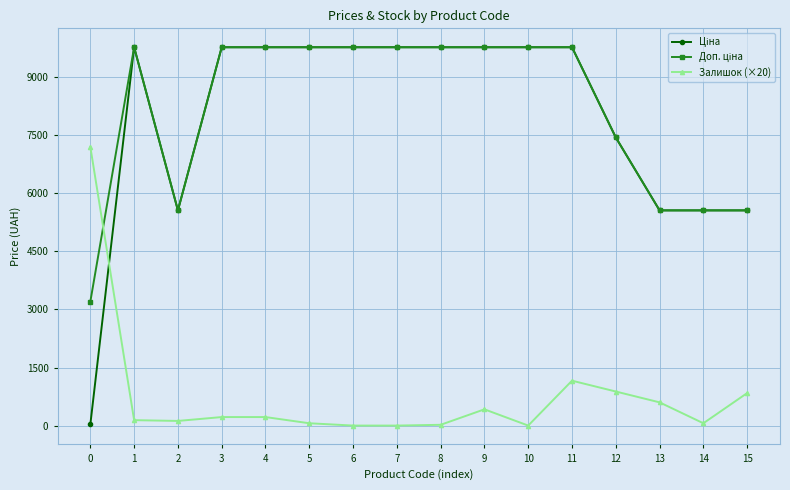

At which category is the sum across all series the highest?

11